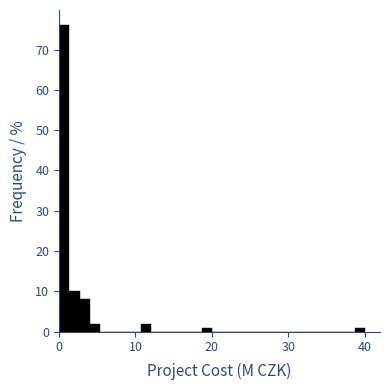

Around what value on the x-axis is the tallest bar? Give the approximate position of its centre, as read against the axis.

1